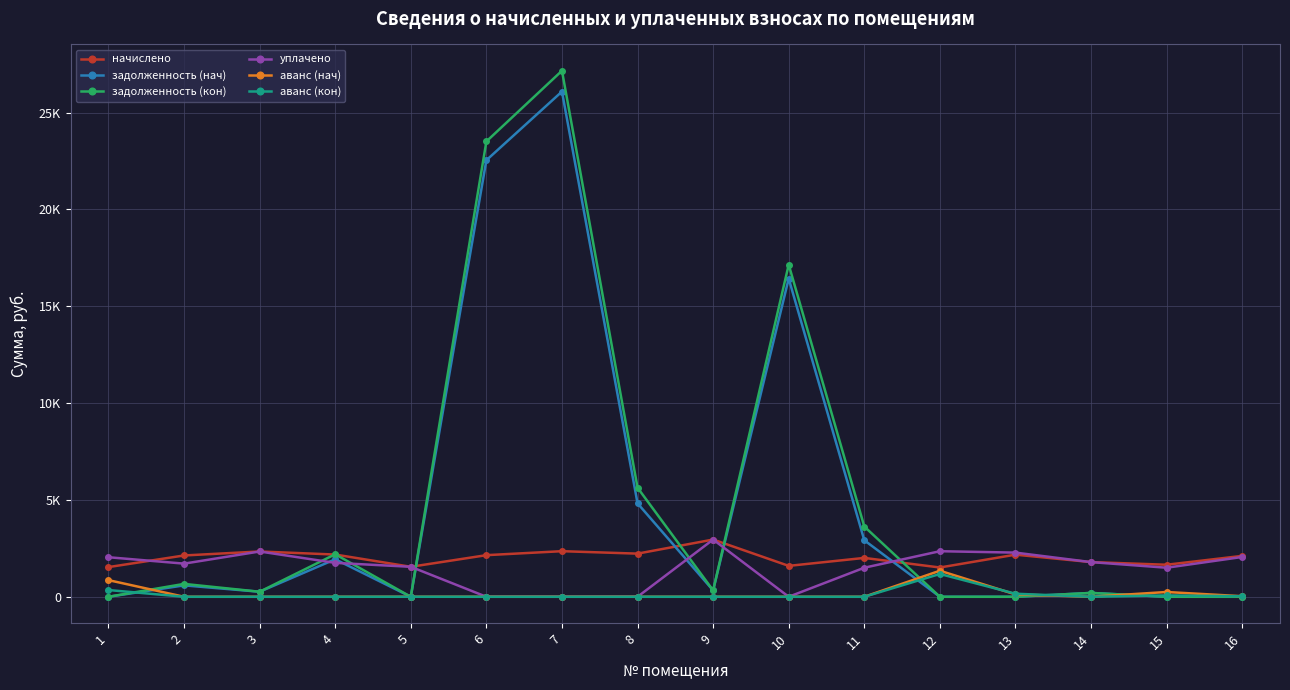

What is the difference between the начислено values at 12 and 1?

21.1